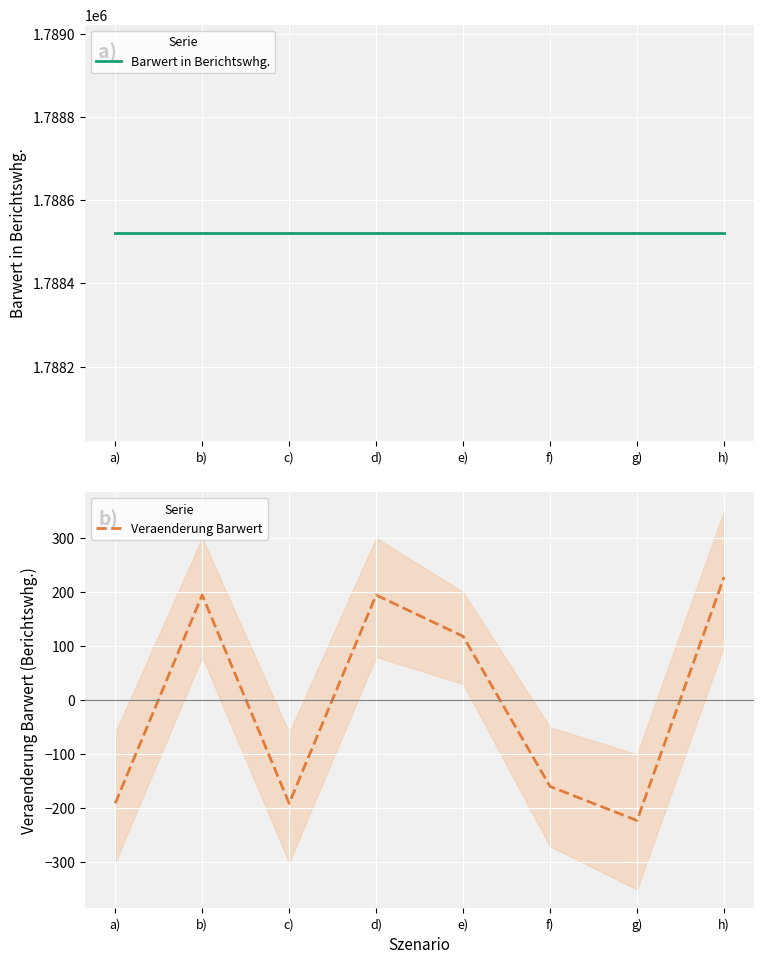

What value does the Veraenderung Barwert series have at e)?

118.2